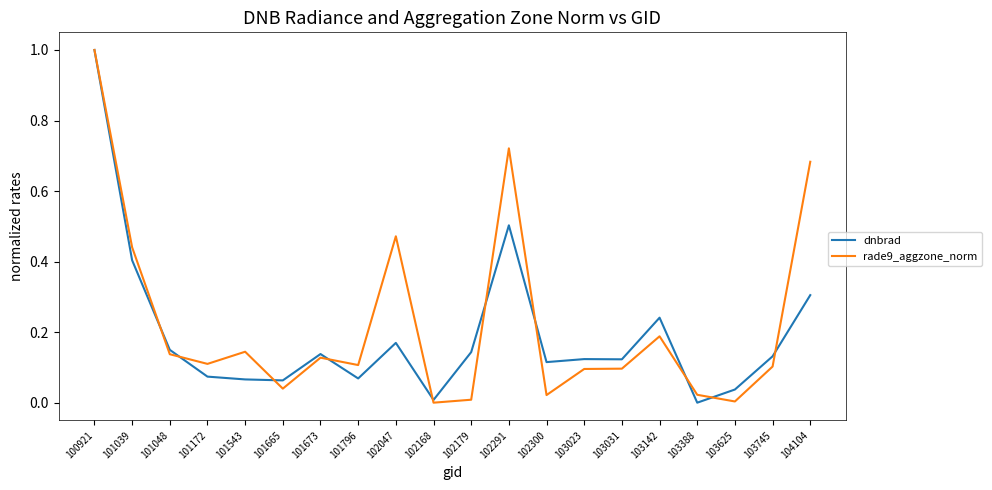

The rade9_aggzone_norm series shows 0.1 at 101796. True or false?

True